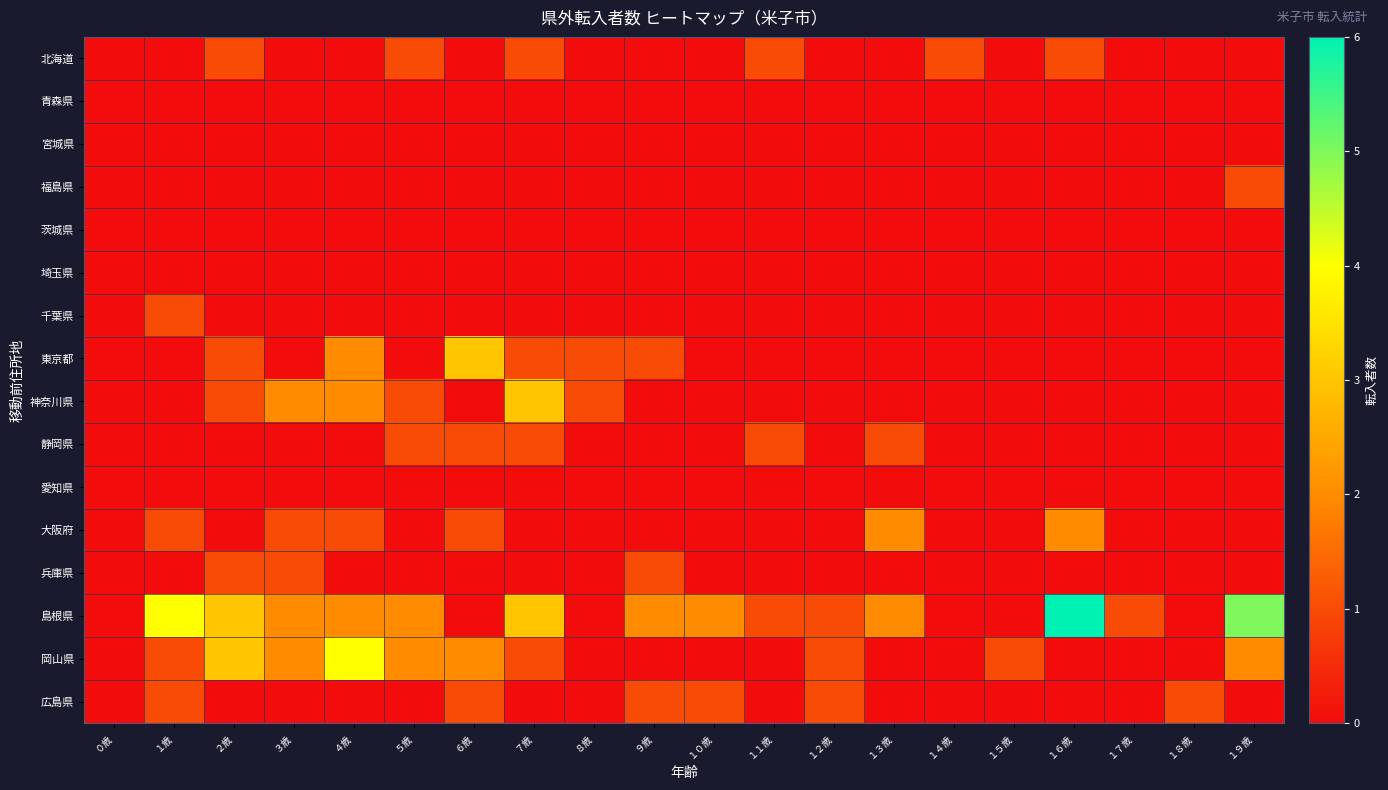

Which series changed the most between ３歳 and ４歳?

東京都